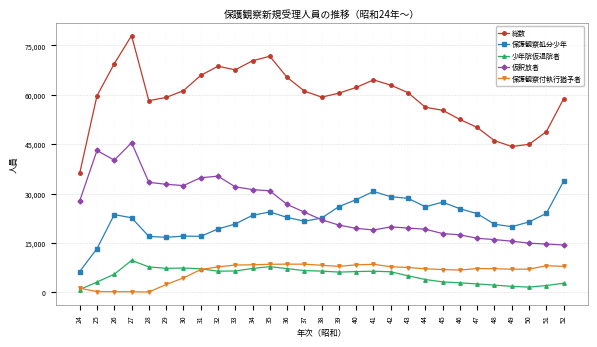

True or false: 仮釈放者 has more than 0 points higher than both neighbors.

True